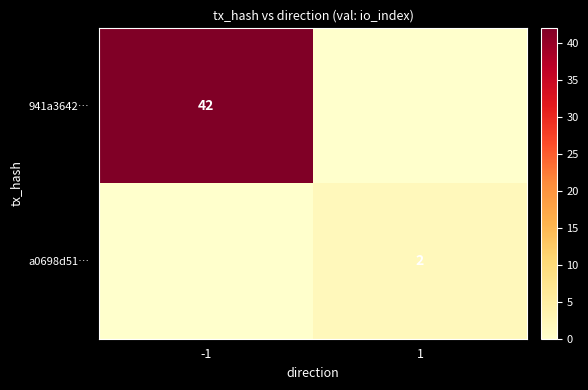

True or false: 941a3642… has a value of 42 at -1.

True